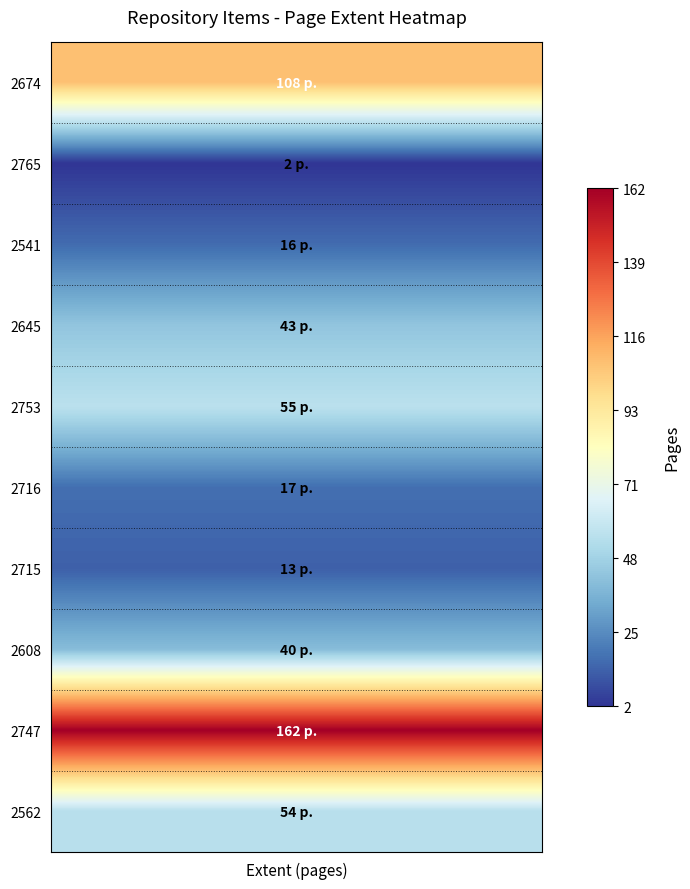

At how many categories does at least one series exceed 49?

1